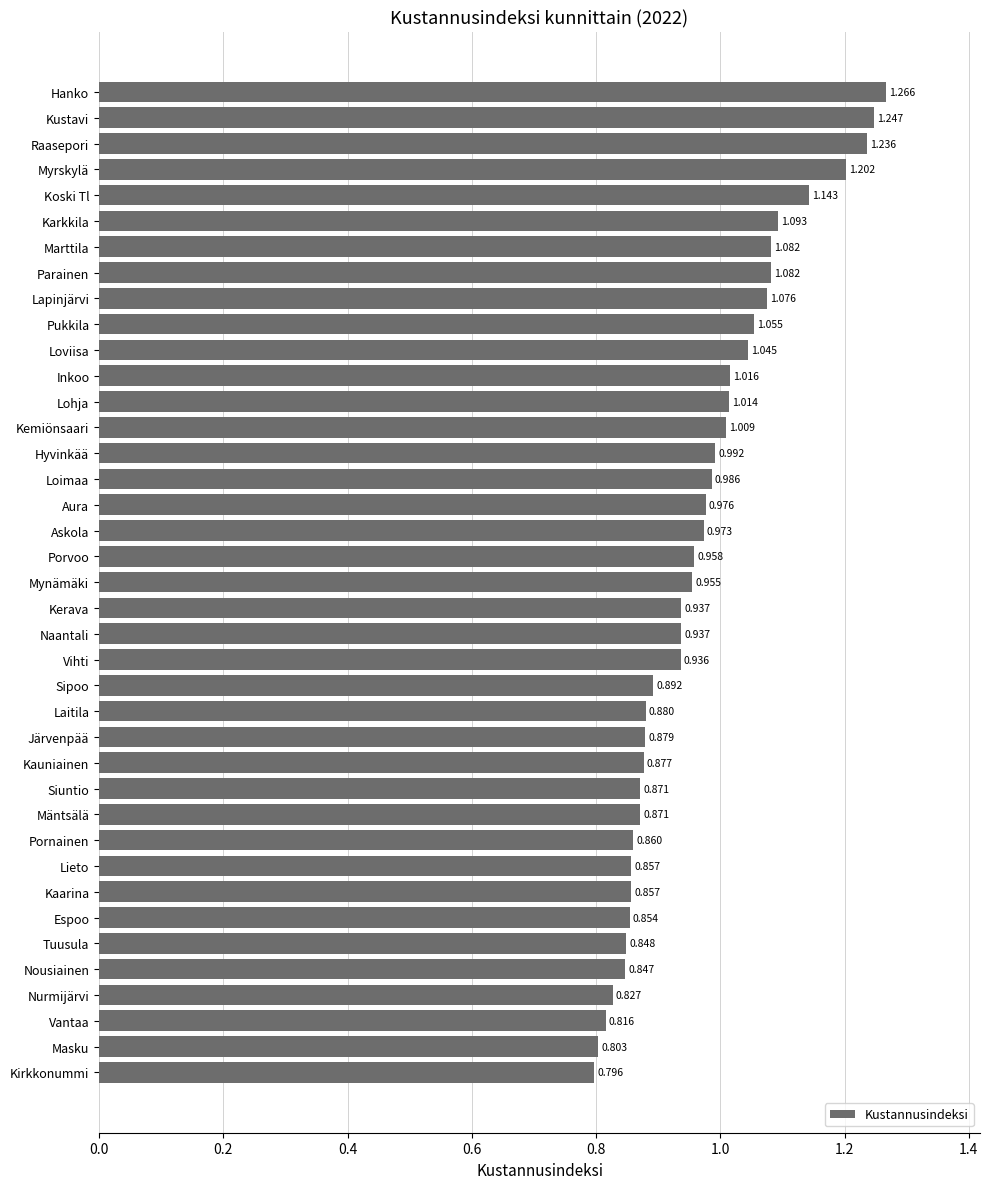

Does the chart contain any negative values?

No